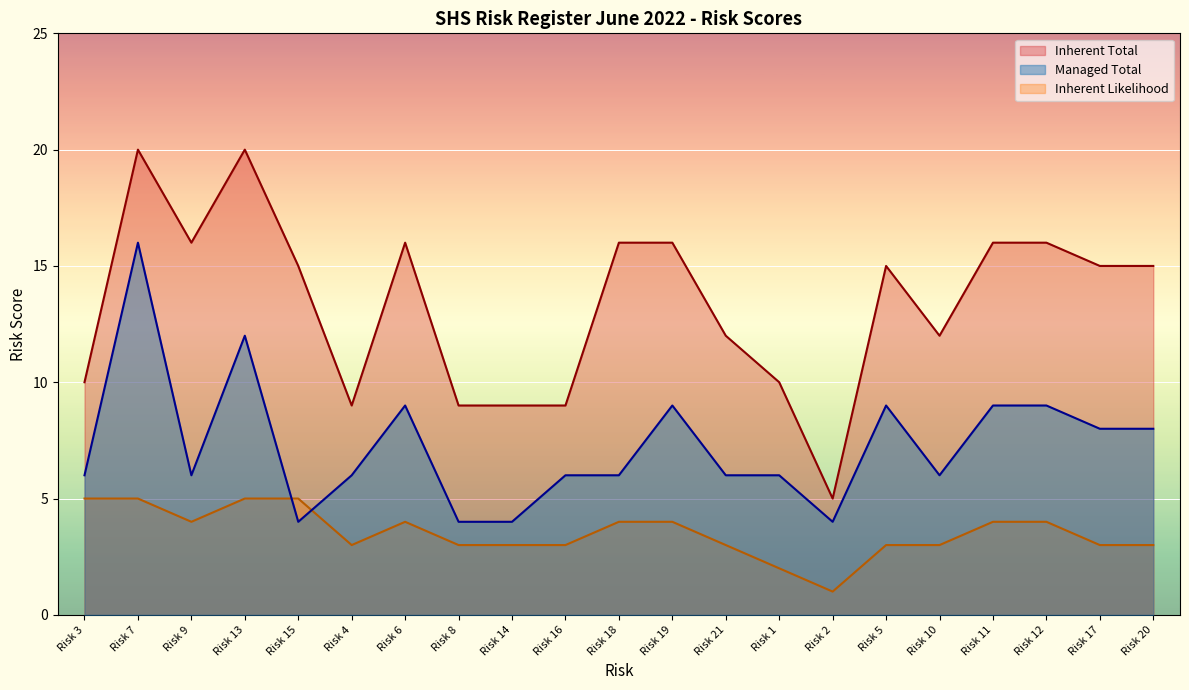

How many values in the Managed Total series are below 6?

4